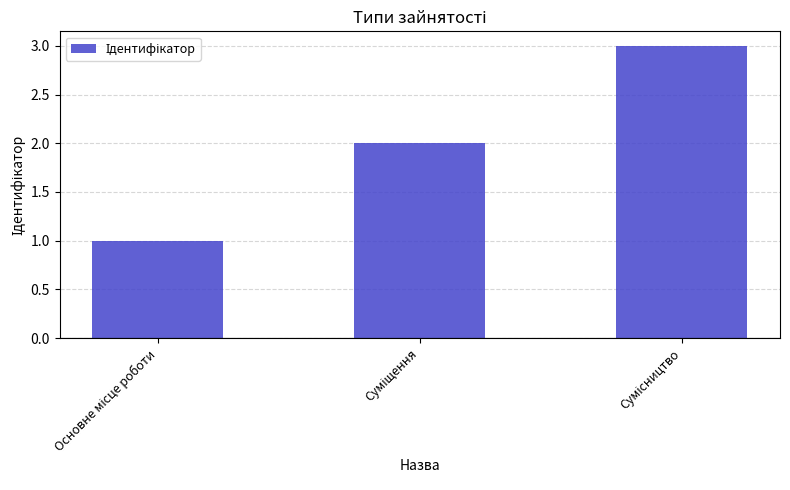

What is the sum of all values?

6